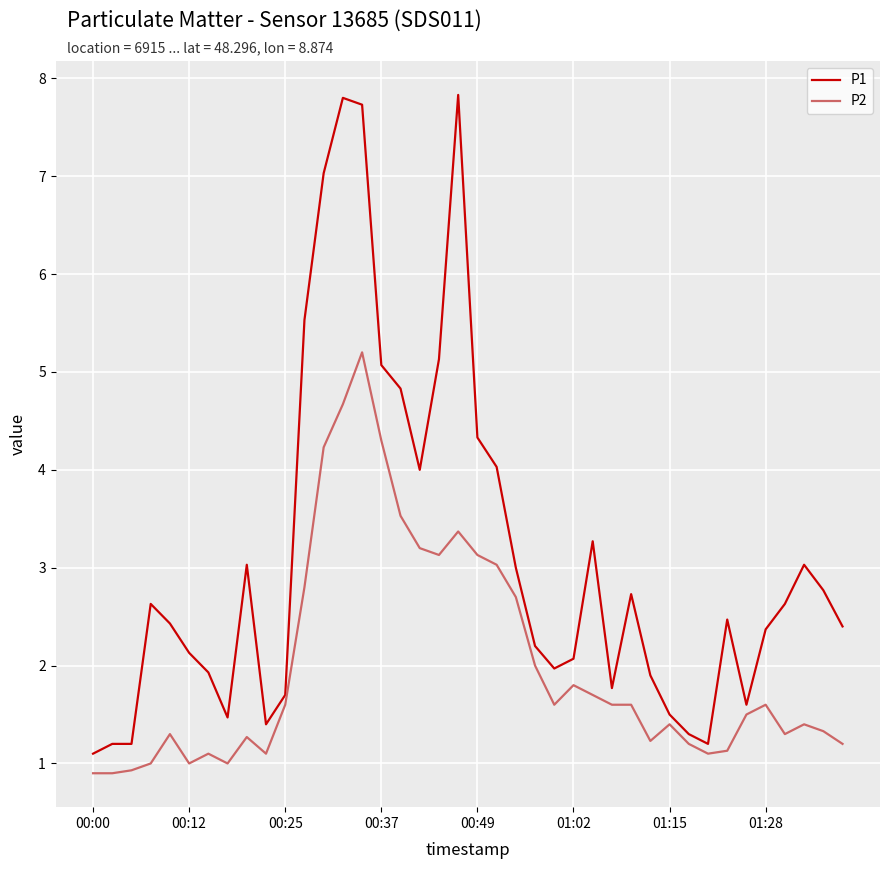

List the series in order of their overall mean, highest first.

P1, P2